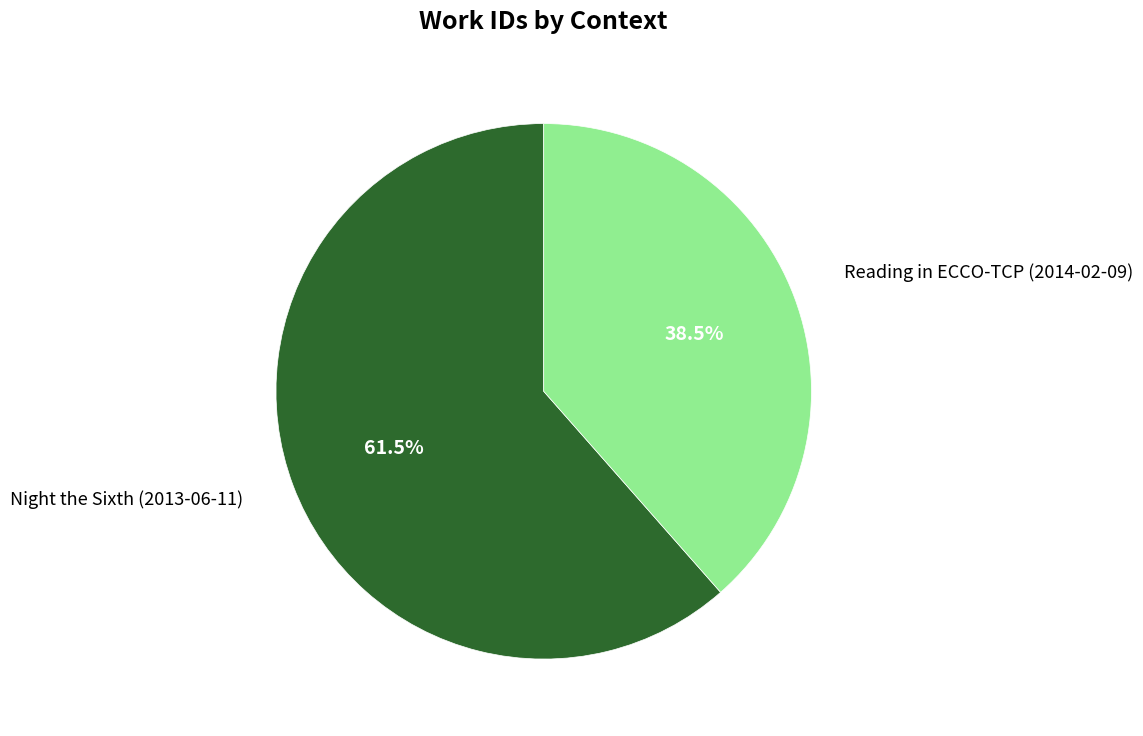

Is there any slice that represents more than half of the pie?

Yes